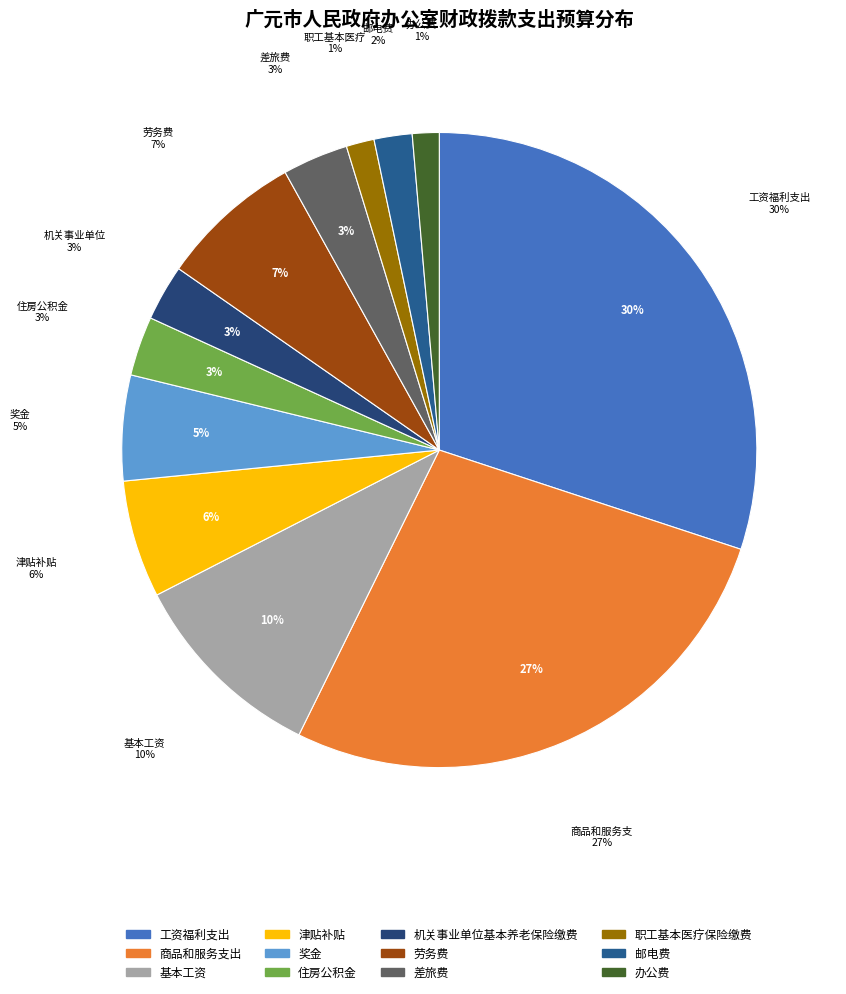

Which slice is the largest?

工资福利支出